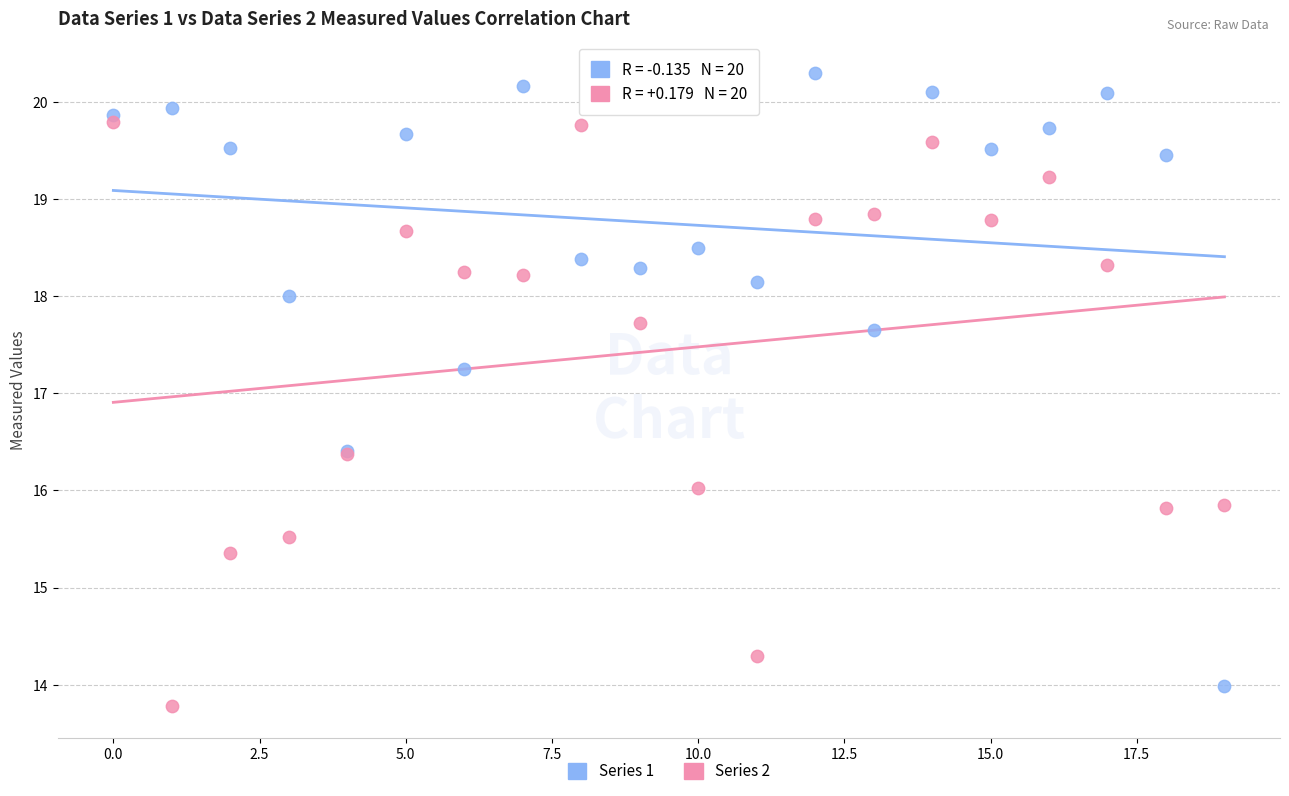

Across all series, what Y value is closest to 17?

17.2